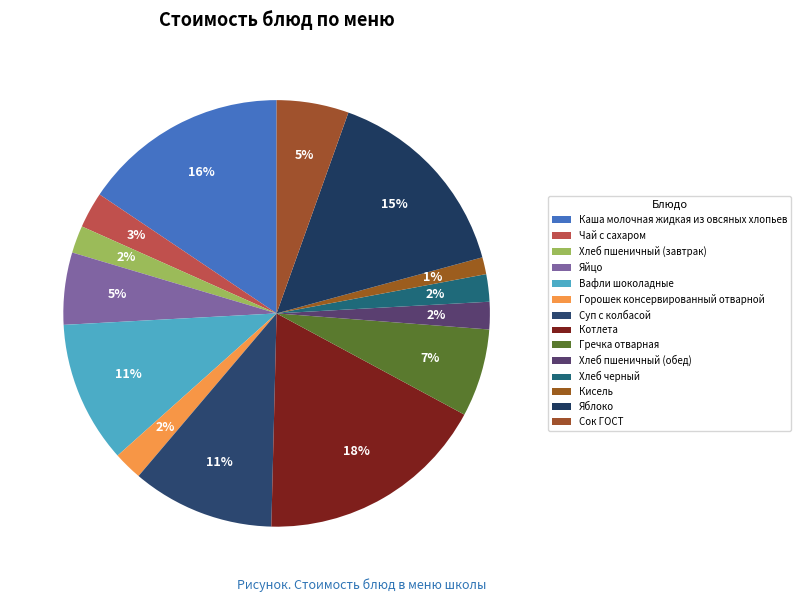

Is Яблоко the majority of the pie?

No